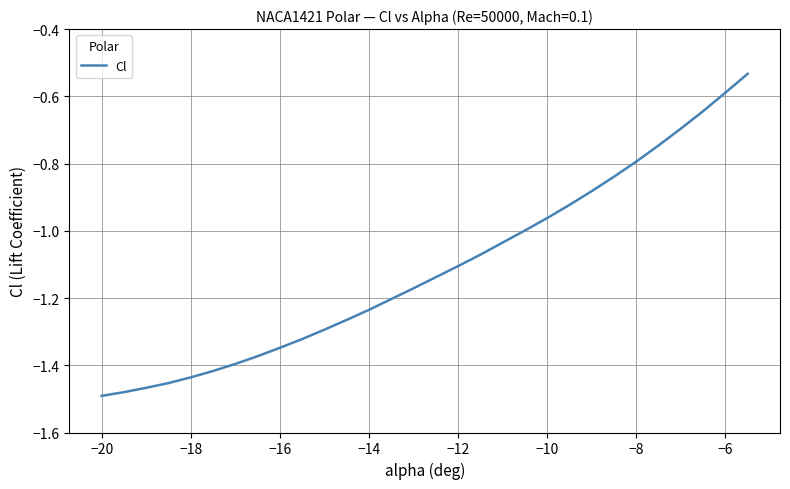

Is this an area chart (filled region under the line)?

No